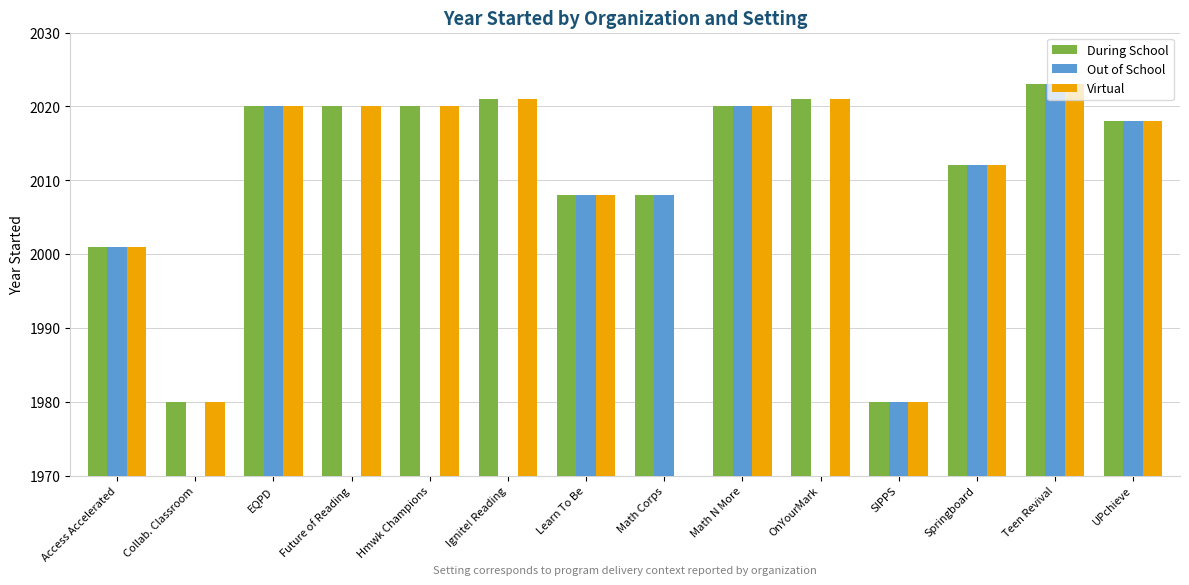

Reading left to right, what are all the values shown in this chart?

During School: Access Accelerated=2001	Collab. Classroom=1980	EQPD=2020	Future of Reading=2020	Hmwk Champions=2020	Ignite! Reading=2021	Learn To Be=2008	Math Corps=2008	Math N More=2020	OnYourMark=2021	SIPPS=1980	Springboard=2012	Teen Revival=2023	UPchieve=2018
Out of School: Access Accelerated=2001	Collab. Classroom=0	EQPD=2020	Future of Reading=0	Hmwk Champions=0	Ignite! Reading=0	Learn To Be=2008	Math Corps=2008	Math N More=2020	OnYourMark=0	SIPPS=1980	Springboard=2012	Teen Revival=2023	UPchieve=2018
Virtual: Access Accelerated=2001	Collab. Classroom=1980	EQPD=2020	Future of Reading=2020	Hmwk Champions=2020	Ignite! Reading=2021	Learn To Be=2008	Math Corps=0	Math N More=2020	OnYourMark=2021	SIPPS=1980	Springboard=2012	Teen Revival=2023	UPchieve=2018